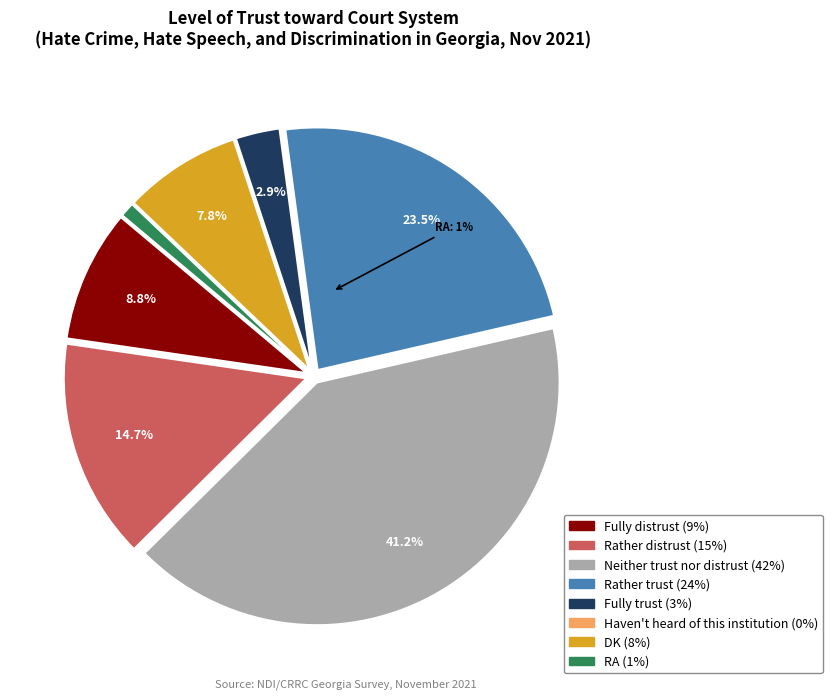

To the nearest percent, what portion does Rather distrust represent?

15%